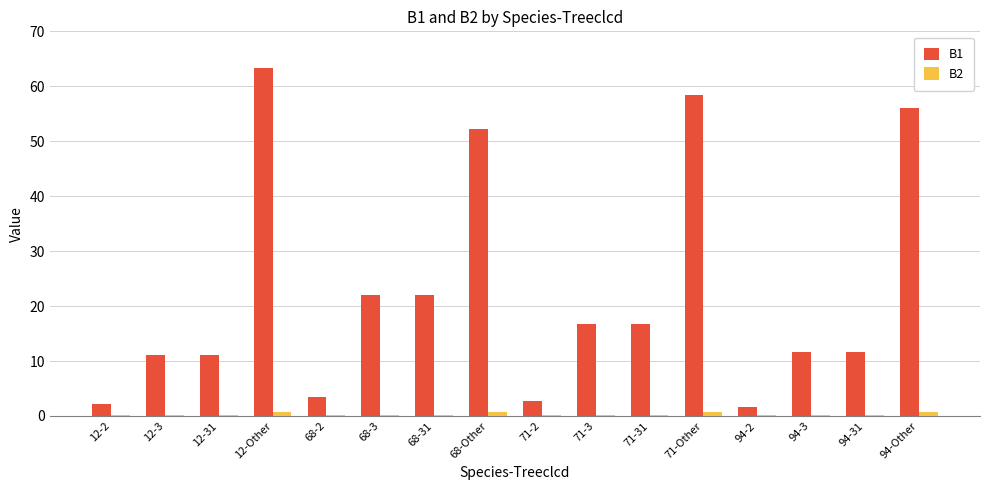

Which series has the largest total across all categories?

B1